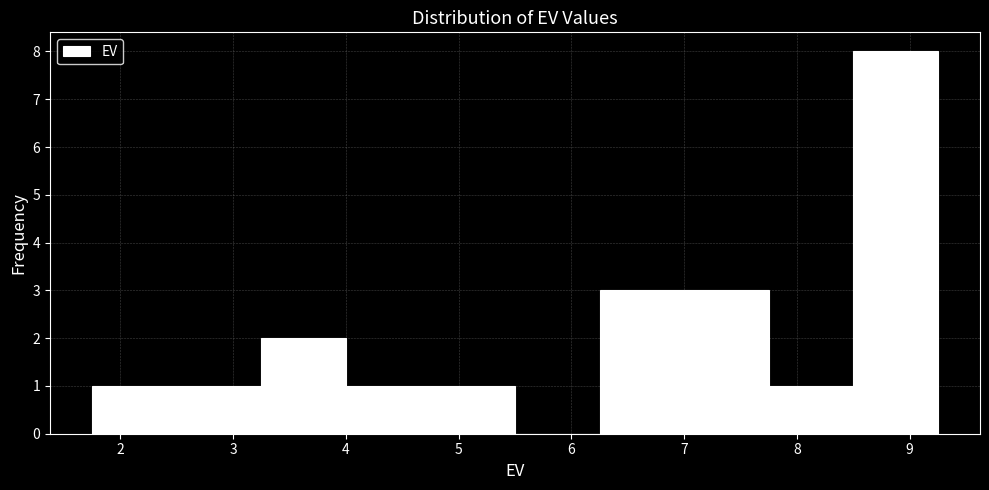

Reading left to right, transcribe this chart: for each bar, give the range it covers on the x-axis and its height. Neither the bar edges nor the heights are printed on the chart, so give them approximately, as read against the axes.

1.75 to 2.50: 1
2.50 to 3.25: 1
3.25 to 4.00: 2
4.00 to 4.75: 1
4.75 to 5.50: 1
5.50 to 6.25: 0
6.25 to 7.00: 3
7.00 to 7.75: 3
7.75 to 8.50: 1
8.50 to 9.25: 8